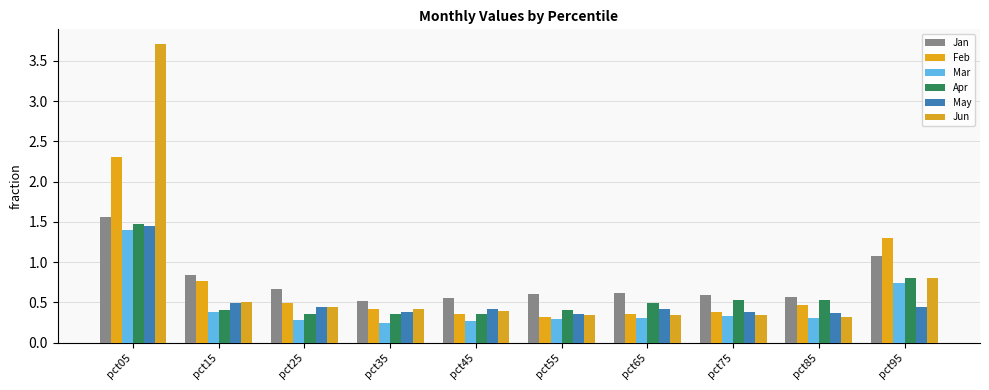

What is the spread (max minus min) of values at pct95?

0.9